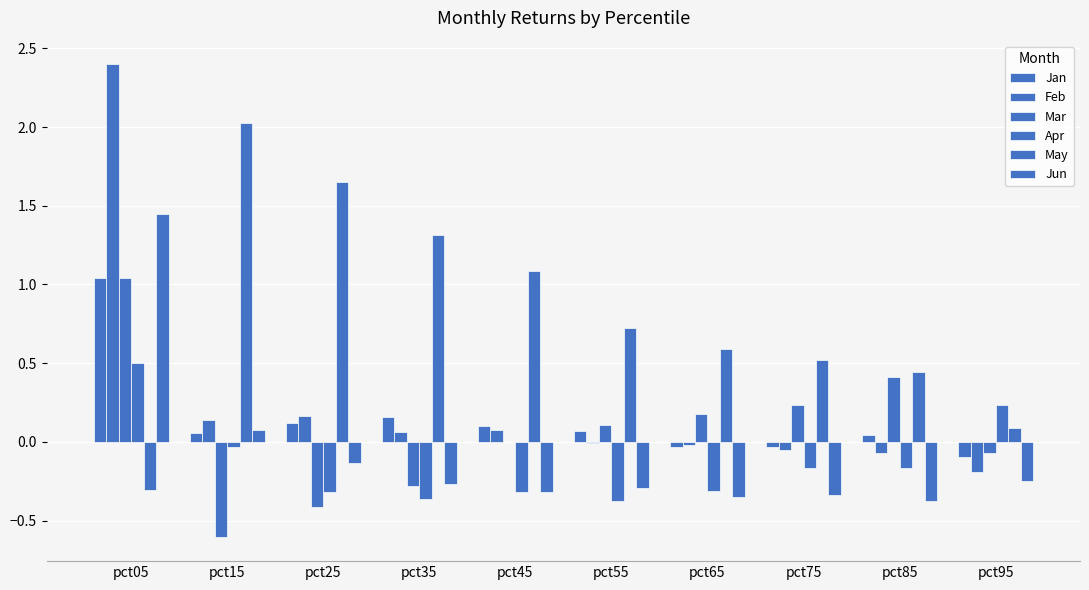

Are the bars grouped side by side (vs. stacked)?

Yes